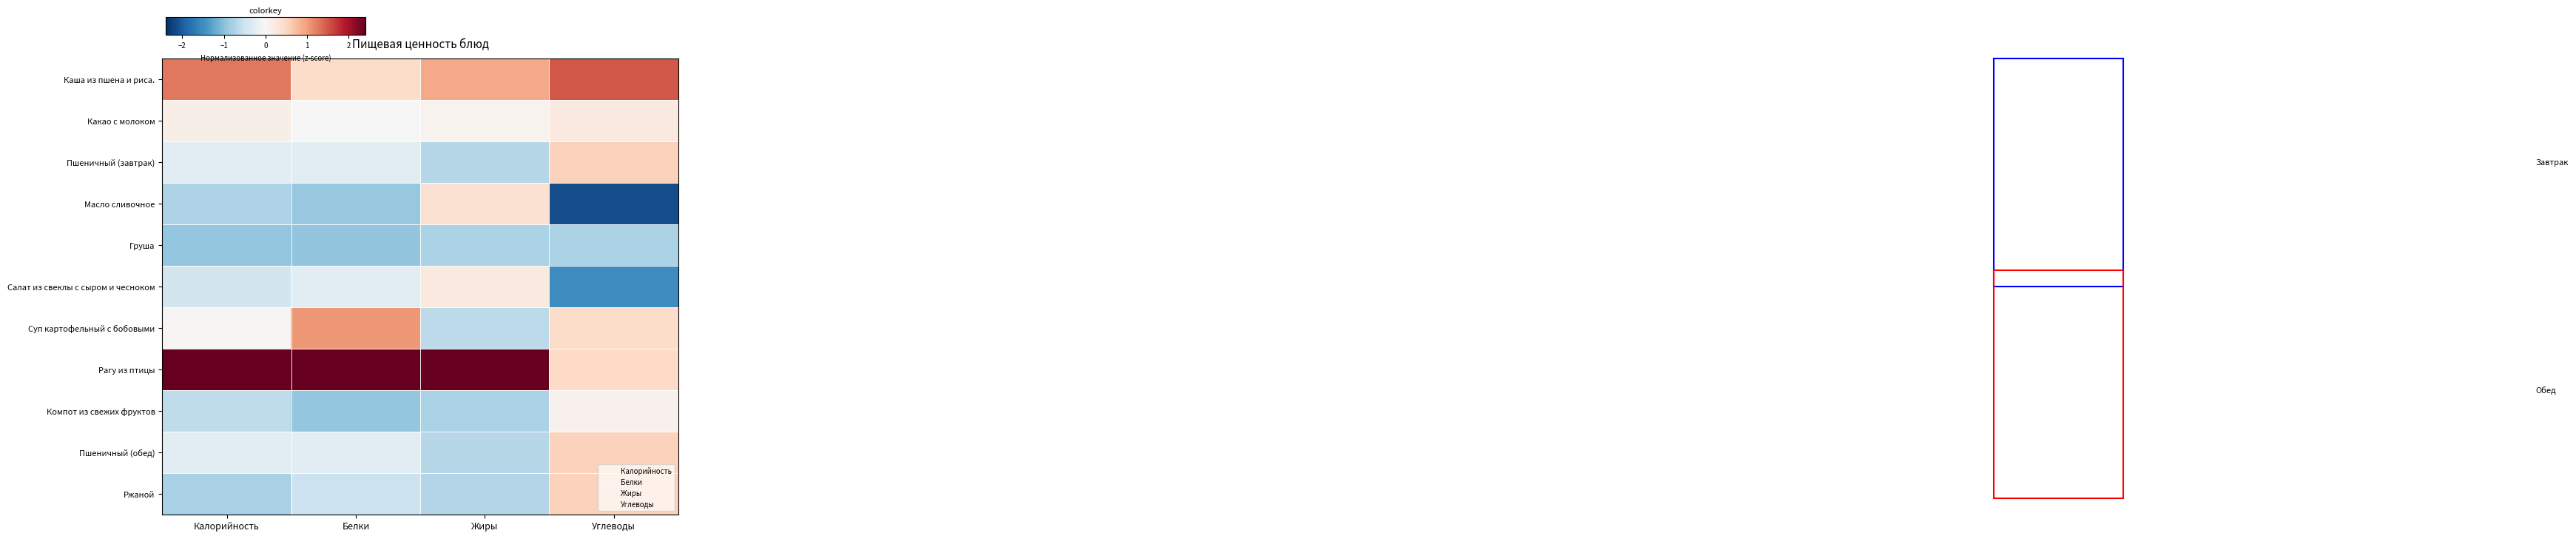

What is the difference between the highest and lowest values at Калорийность?

3.5